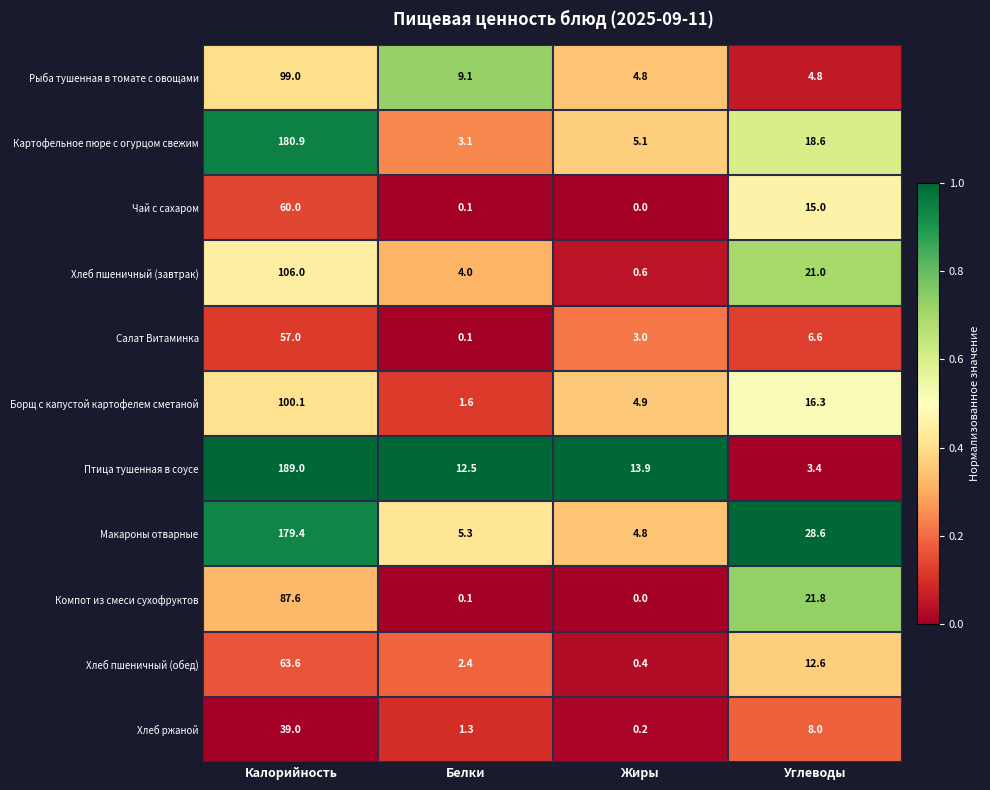

How many distinct data groups are displayed?

11